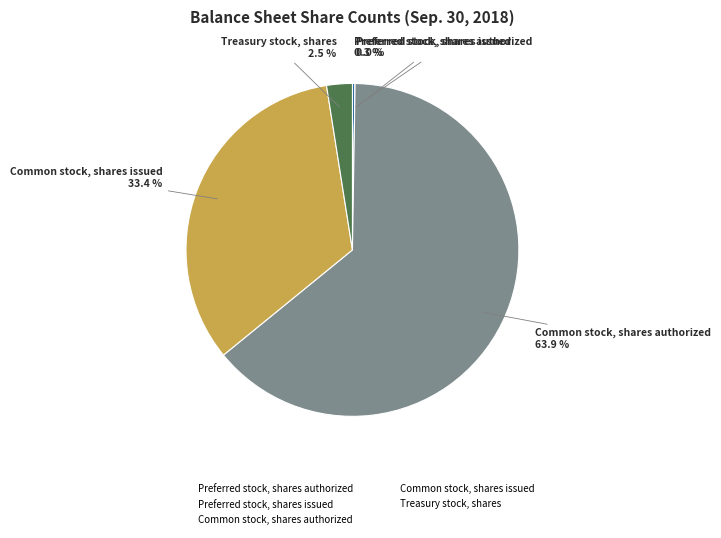

What is the change in value from Common stock, shares authorized to Treasury stock, shares?

-961000000